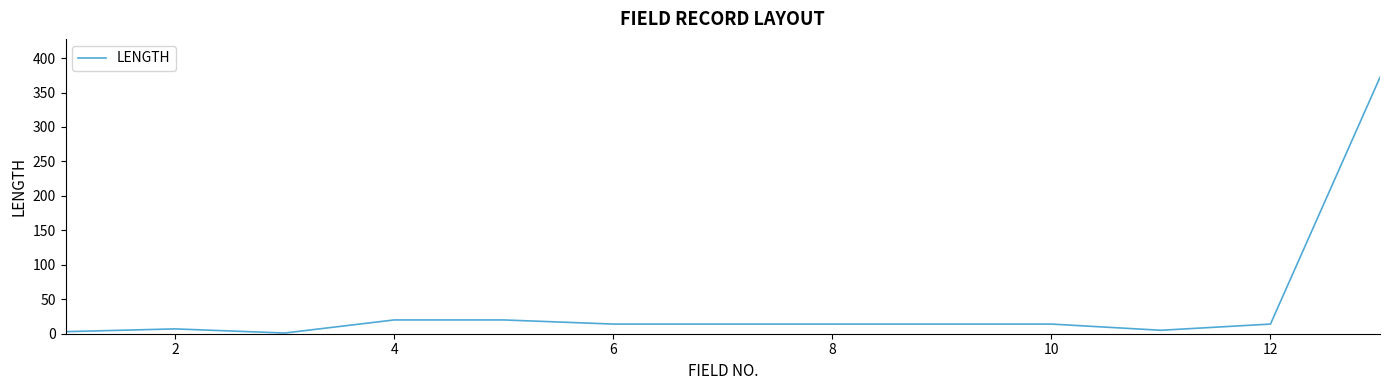

What is the greatest value displayed?

372